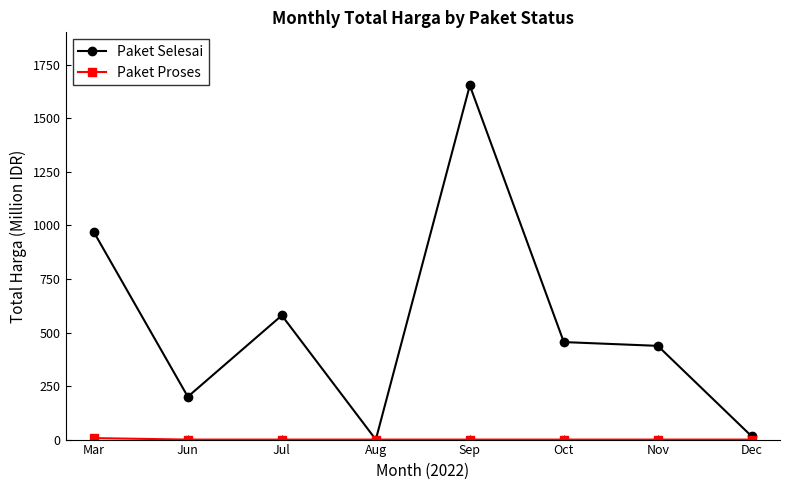

What is the spread (max minus min) of values at Jul?

579.8